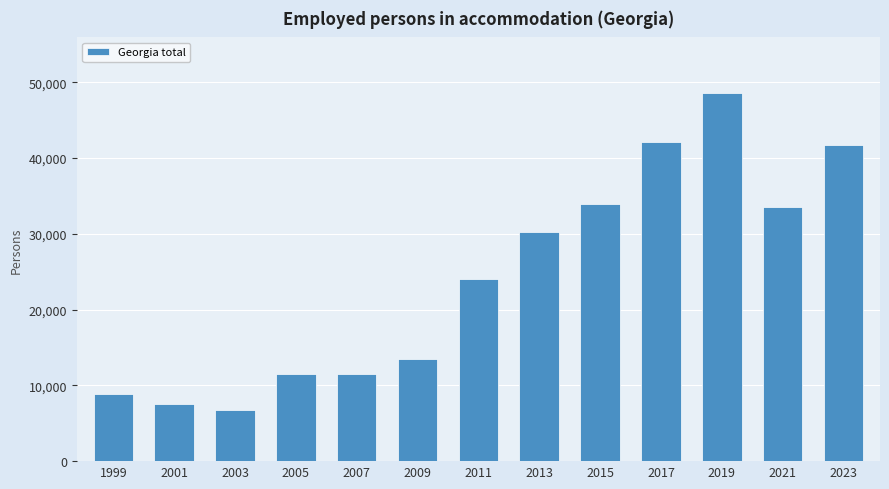

What is the sum of the values at 2009 and 2003?

20241